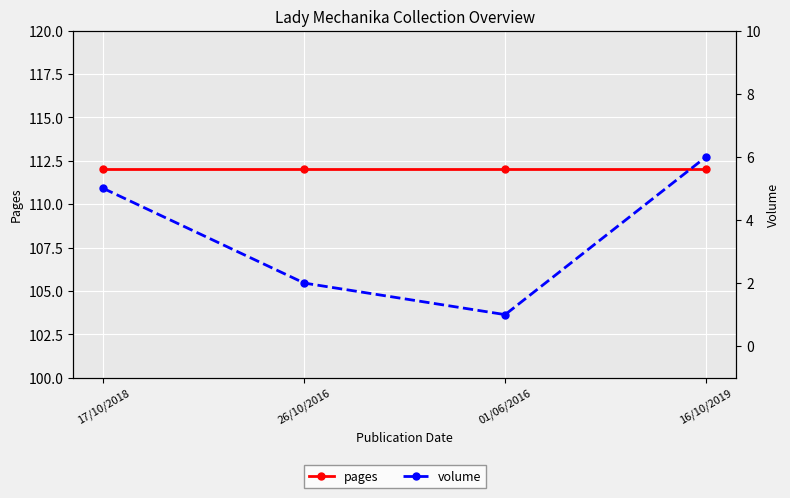

Reading left to right, list all the values displayed in this chart.

pages: 17/10/2018=112	26/10/2016=112	01/06/2016=112	16/10/2019=112
volume: 17/10/2018=5	26/10/2016=2	01/06/2016=1	16/10/2019=6